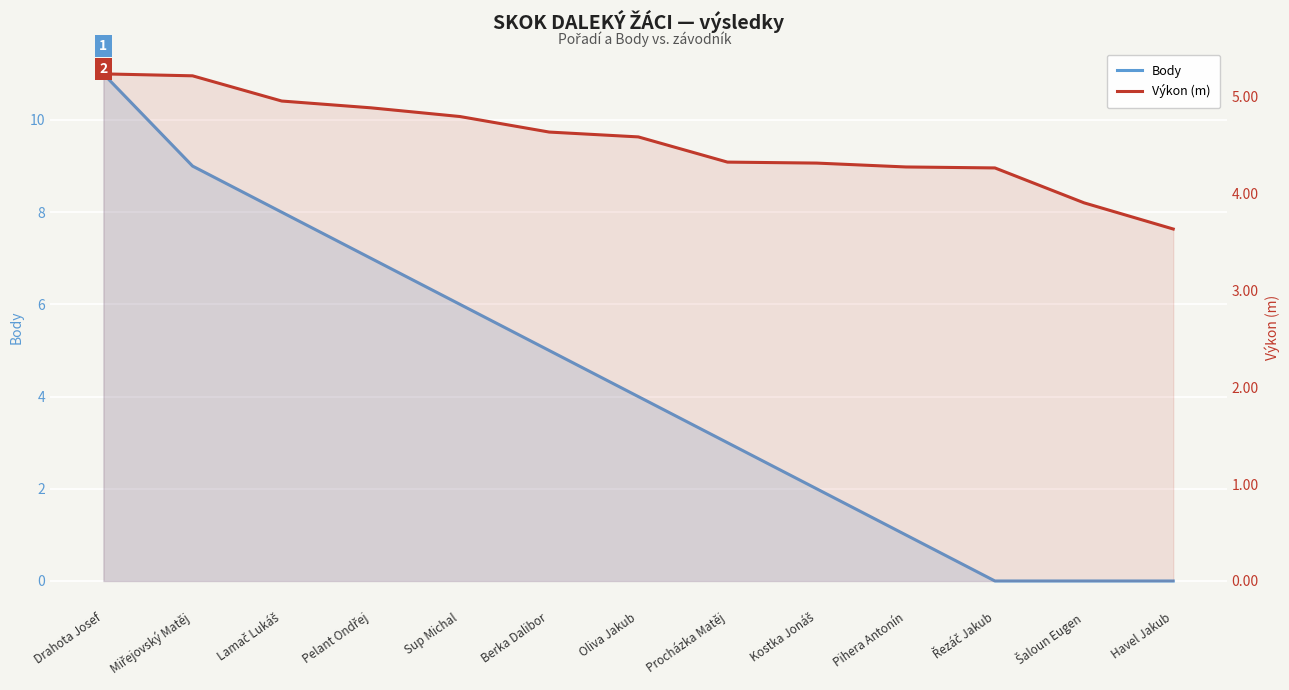

After their last crossing, which series has the higher values: Body or Výkon (m)?

Výkon (m)